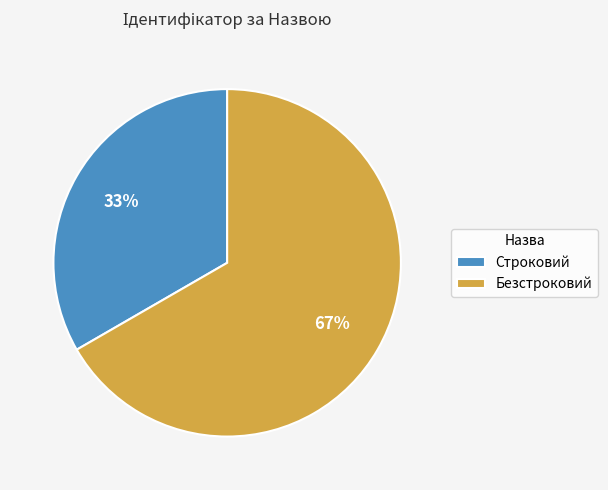

Rank the categories by value from lowest to highest.

Строковий, Безстроковий